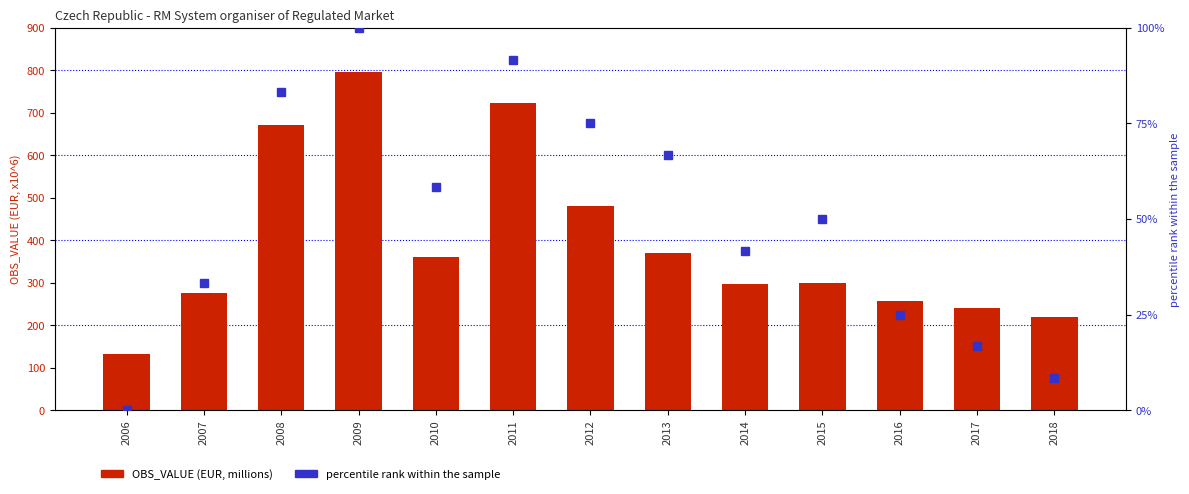

Count the number of categories in the chart.

13